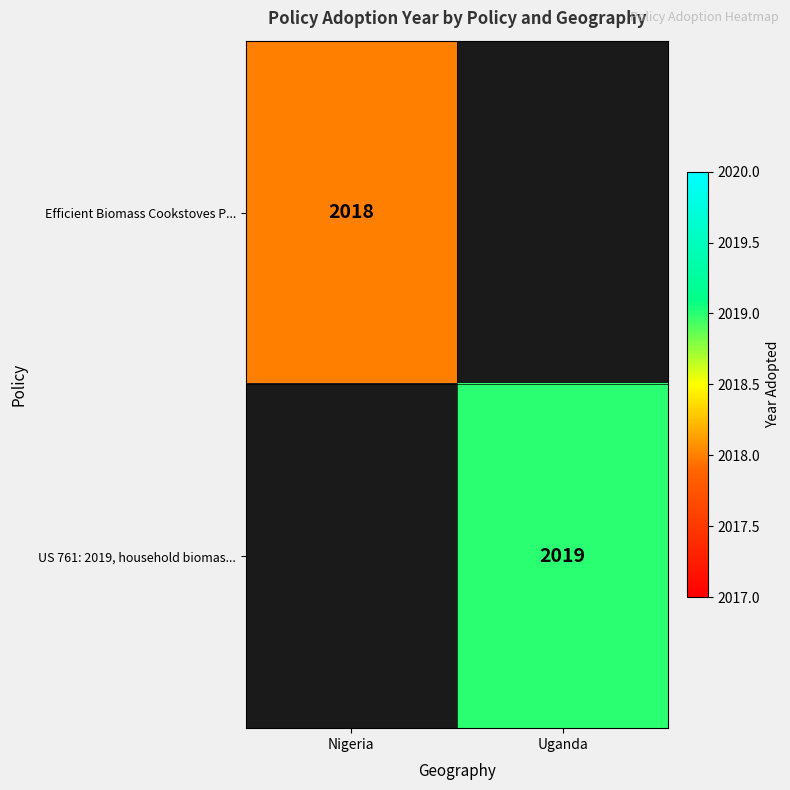

The US 761: 2019, household biomas... series shows 2019 at Uganda. True or false?

True